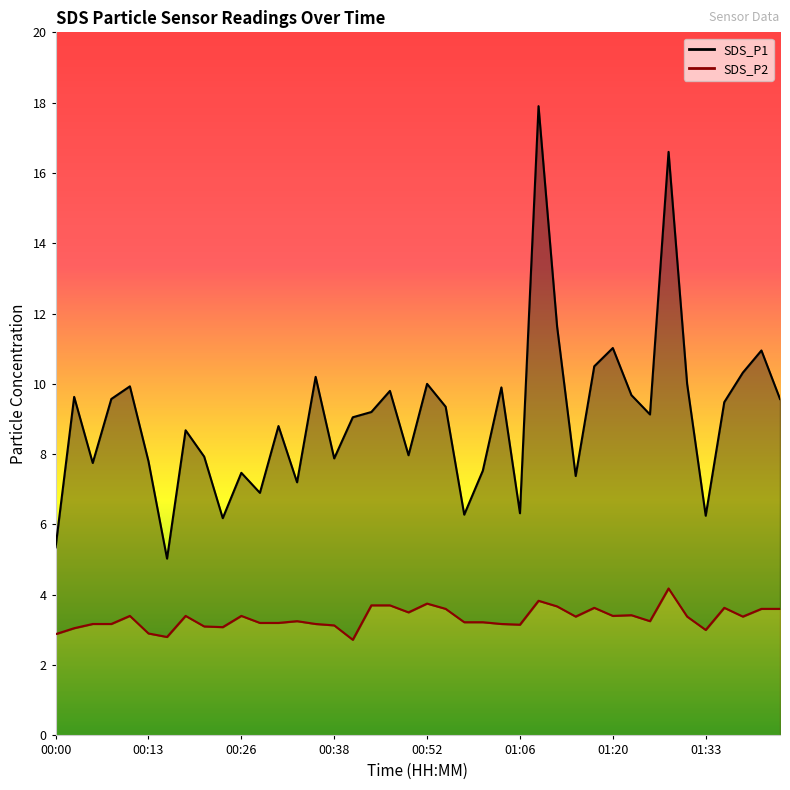

The value of SDS_P1 at 00:58 is 8.9. True or false?

False